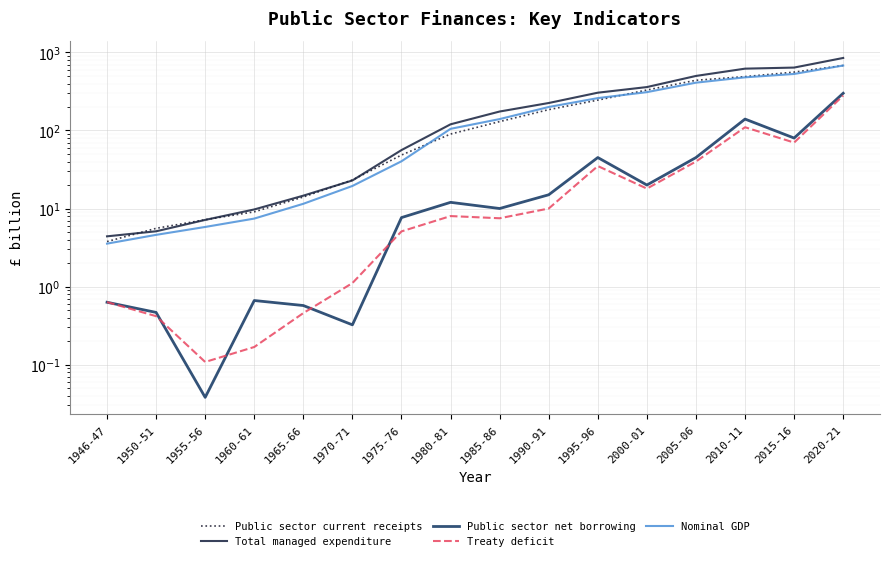

Count the number of categories in the chart.

16